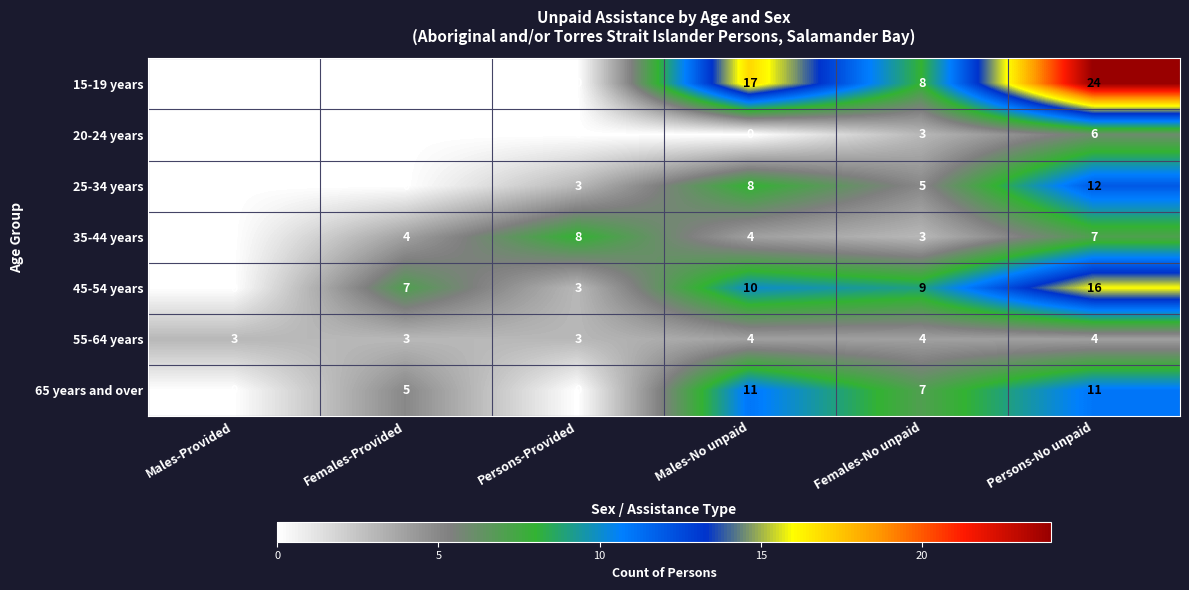

At which label does 15-19 years first exceed 8?

Males-No unpaid